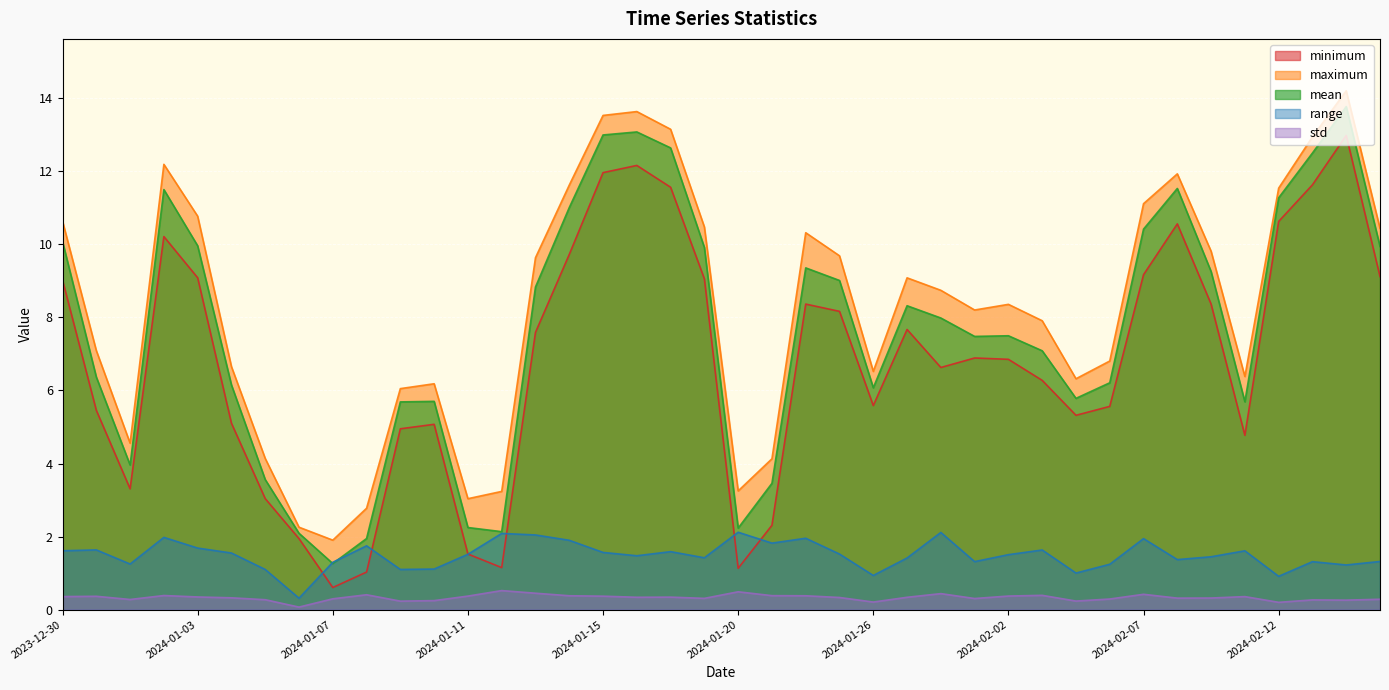

Does the chart display data point markers on the line(s)?

No